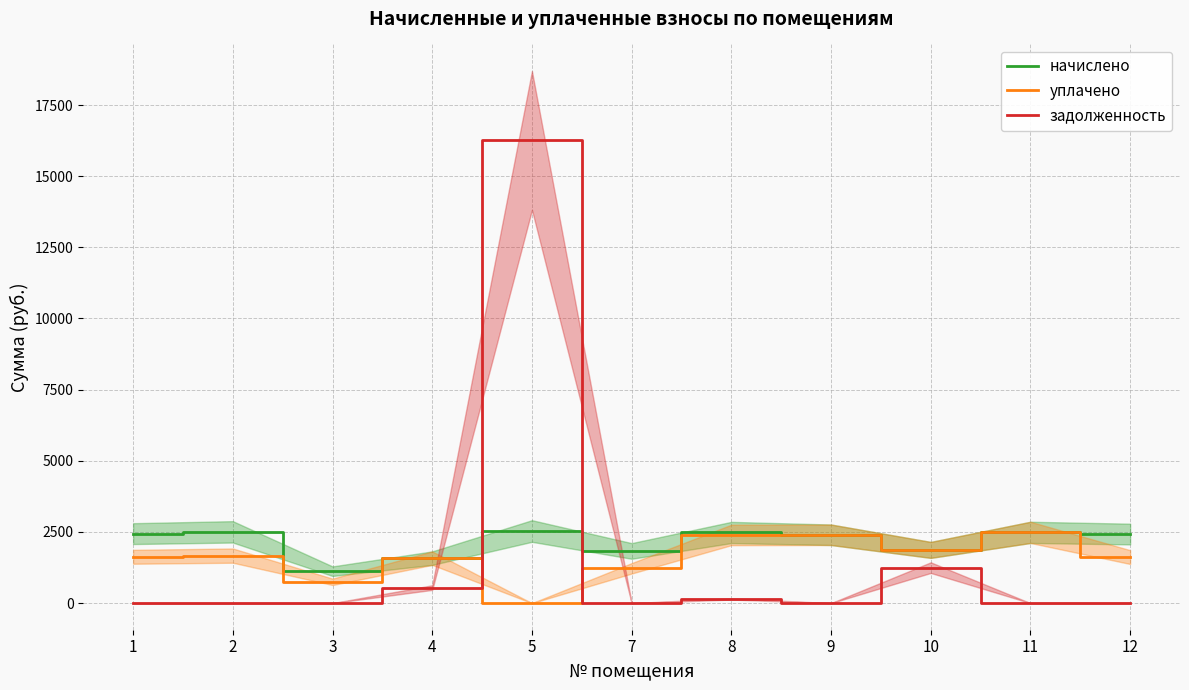

How many interior local valleys does the задолженность series have?

3